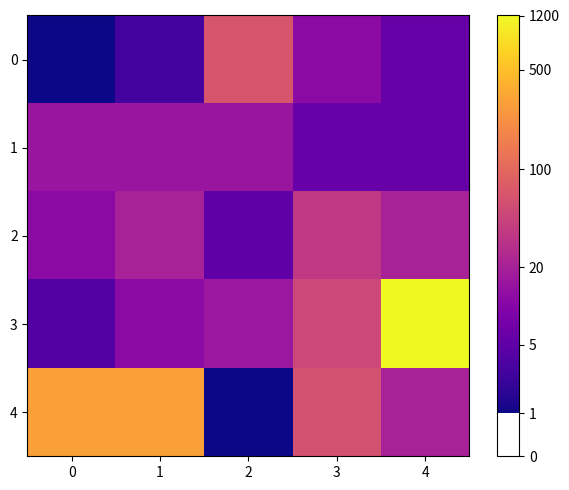

What is the difference between the highest and lowest values at 3?

2.2